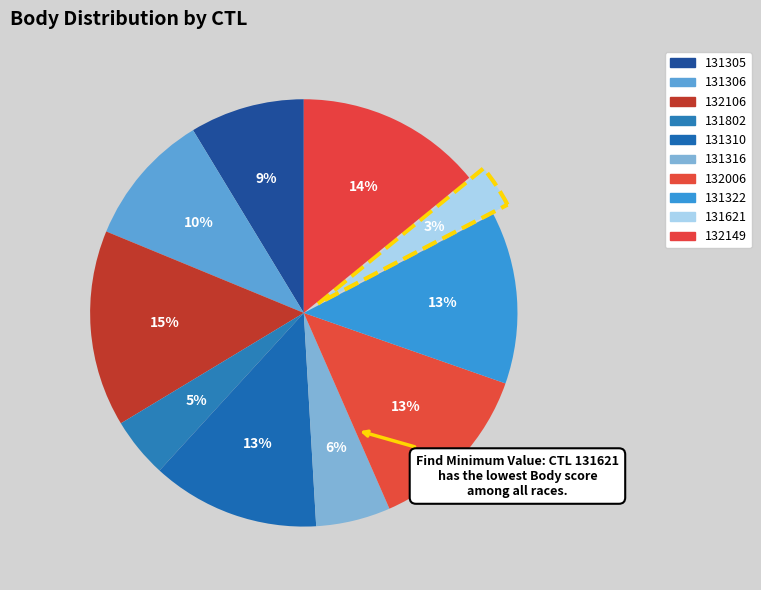

The 131305 slice represents 21% of the pie. True or false?

False